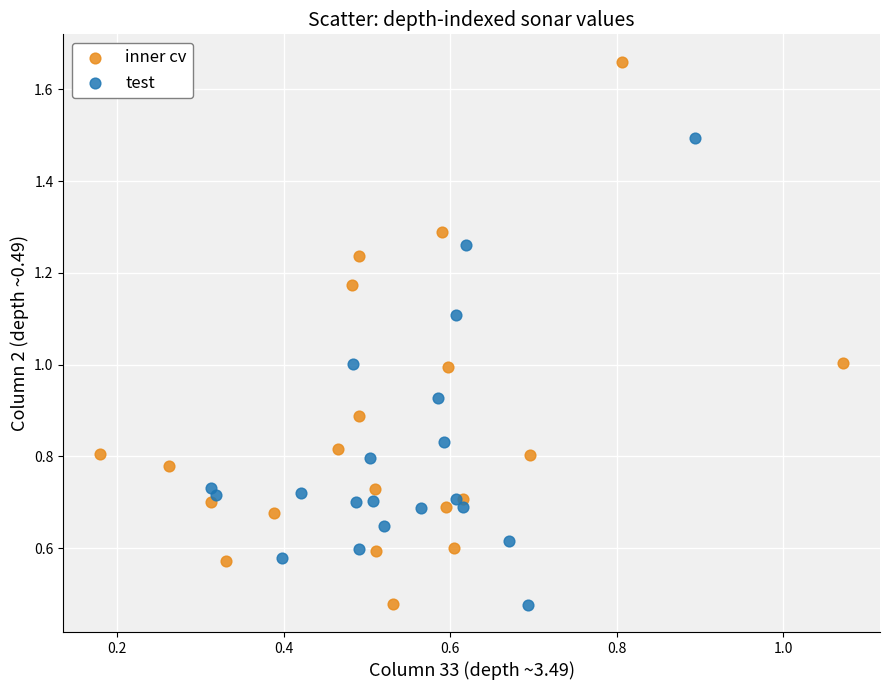

What are all the series names shown in the legend?

inner cv, test